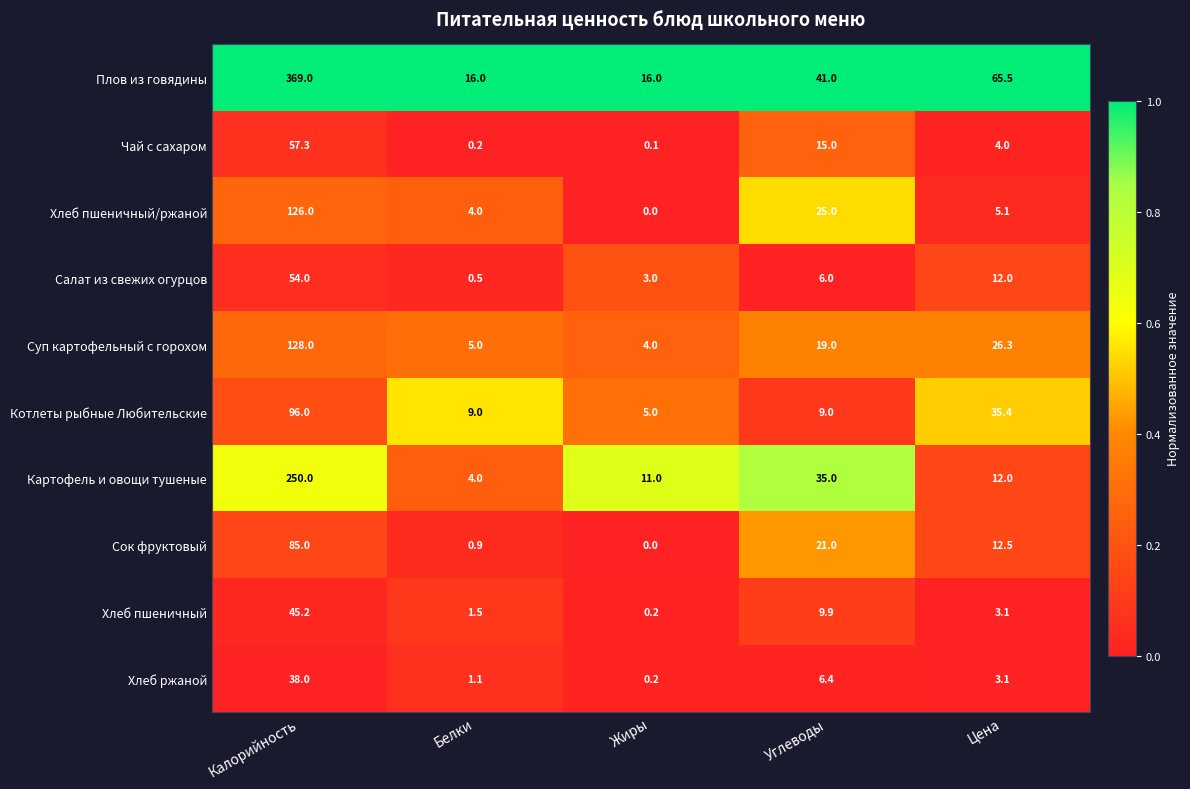

The Суп картофельный с горохом series shows 128.0 at Калорийность. True or false?

True